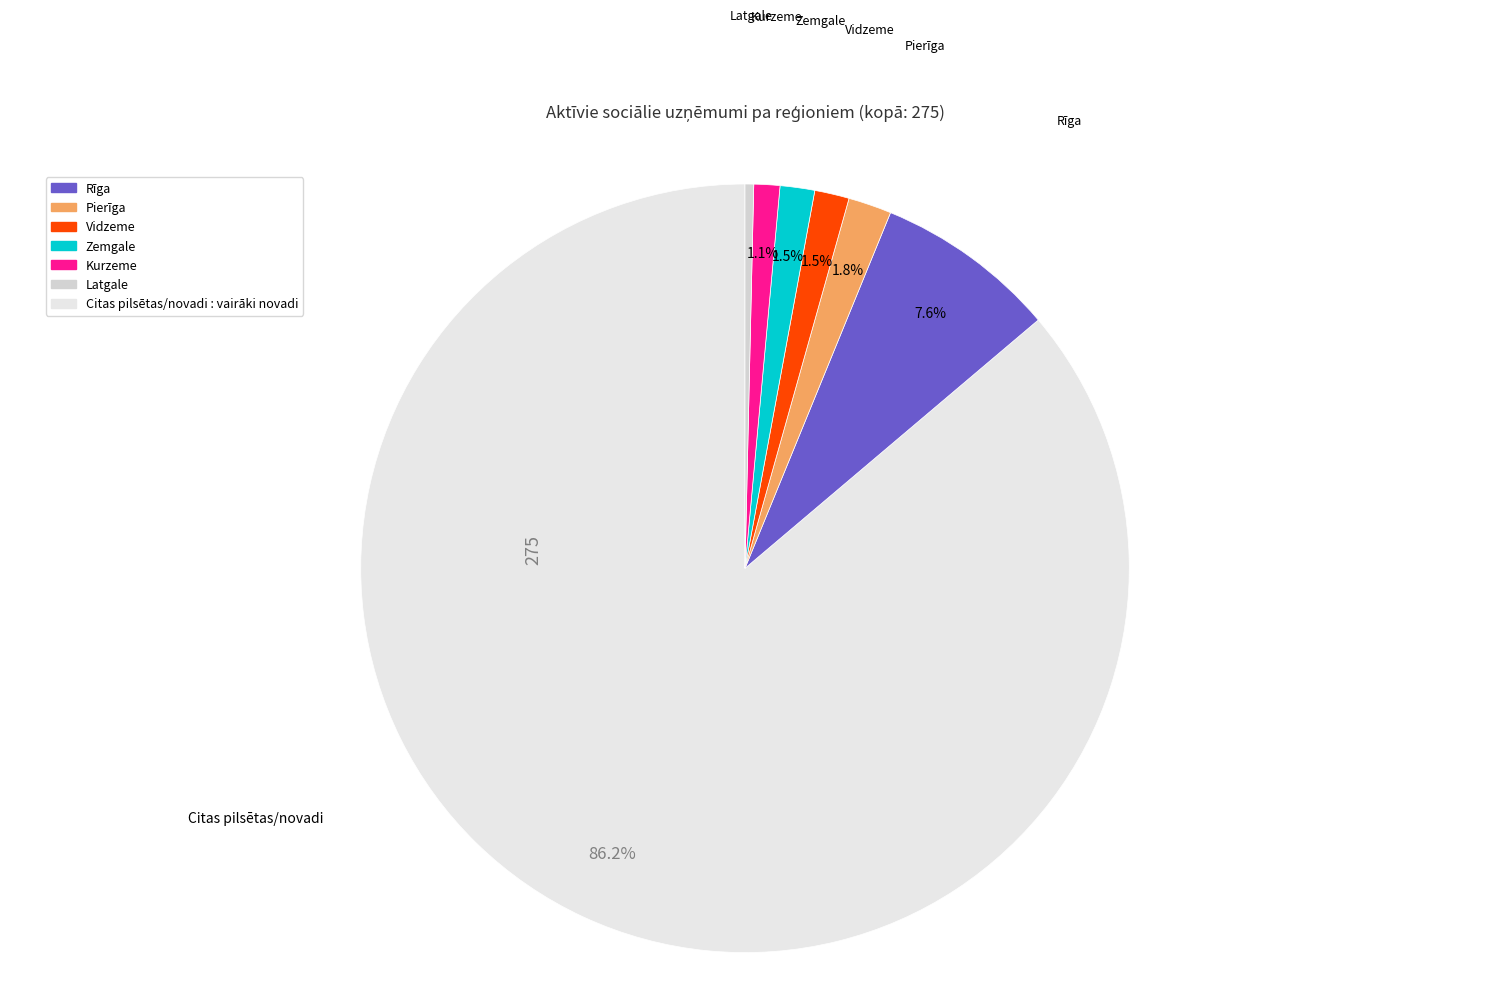

Which category has the smallest portion of the pie?

Latgale